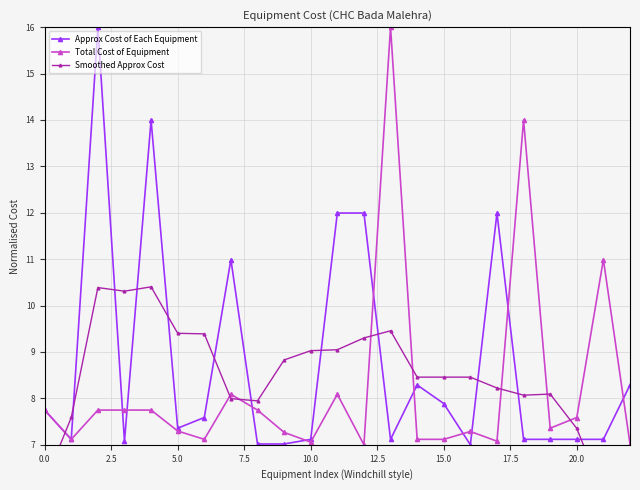

Reading right to left, list all the values displayed in this chart.

Approx Cost of Each Equipment: 8.3	7.1	7.1	7.1	7.1	12.0	7.0	7.9	8.3	7.1	12.0	12.0	7.1	7.0	7.0	11.0	7.6	7.4	14.0	7.1	16.0	7.1	7.7
Total Cost of Equipment: 7.0	11.0	7.6	7.4	14.0	7.1	7.3	7.1	7.1	16.0	7.0	8.1	7.1	7.3	7.7	8.1	7.1	7.3	7.7	7.7	7.7	7.1	7.7
Smoothed Approx Cost: 4.5	5.9	7.4	8.1	8.1	8.2	8.5	8.5	8.5	9.5	9.3	9.0	9.0	8.8	7.9	8.0	9.4	9.4	10.4	10.3	10.4	7.6	6.2